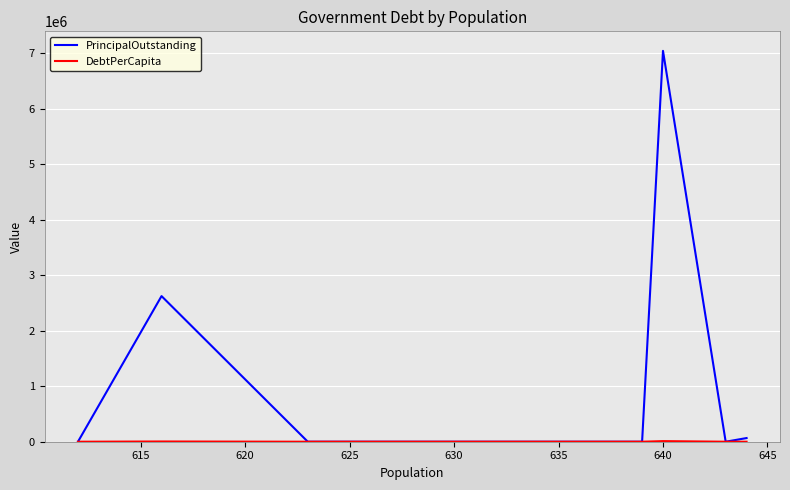

List the series in order of their overall mean, lowest first.

DebtPerCapita, PrincipalOutstanding